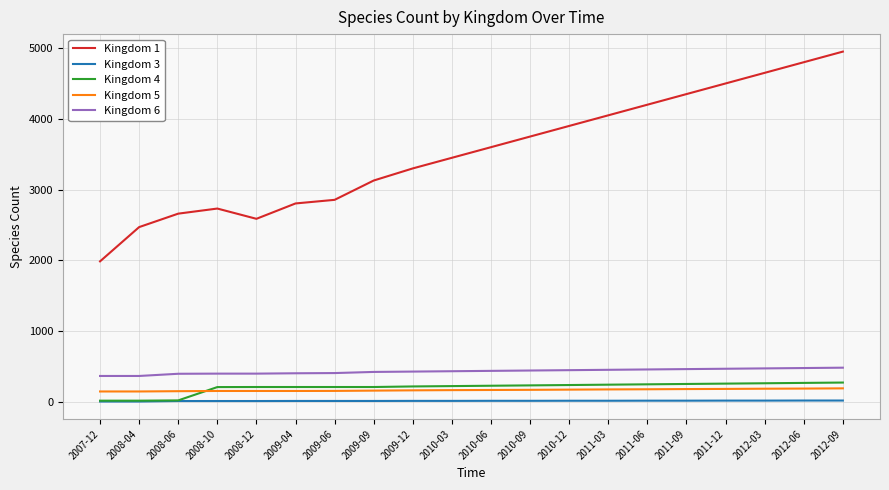

At how many categories does at least one series exceed 255?

20